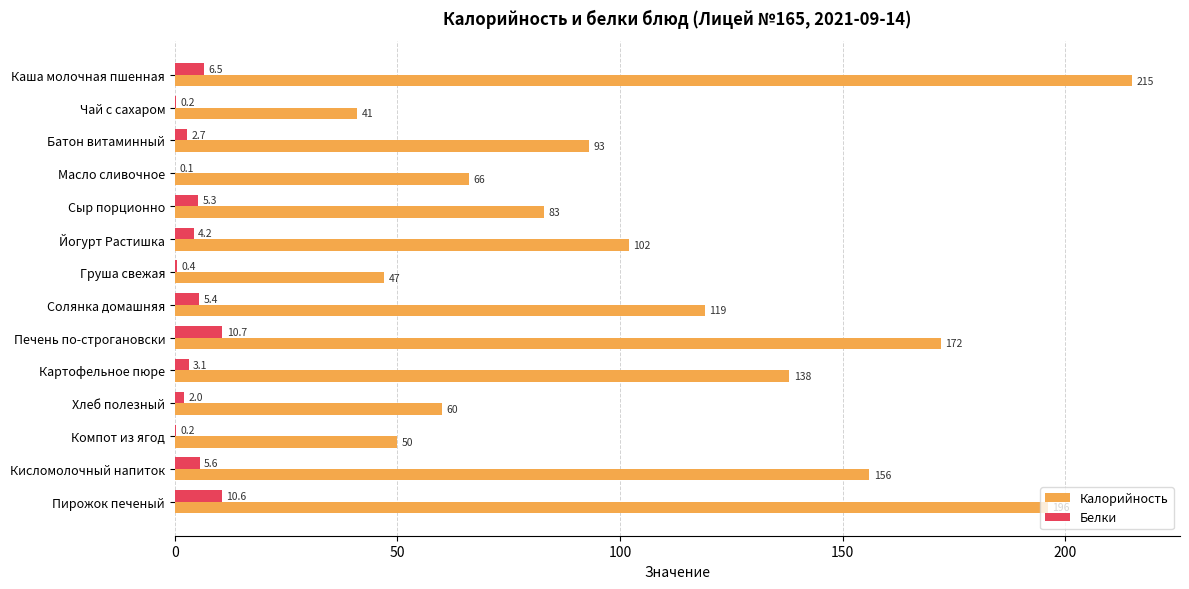

Which series changed the most between Йогурт Растишка and Печень по-строгановски?

Калорийность